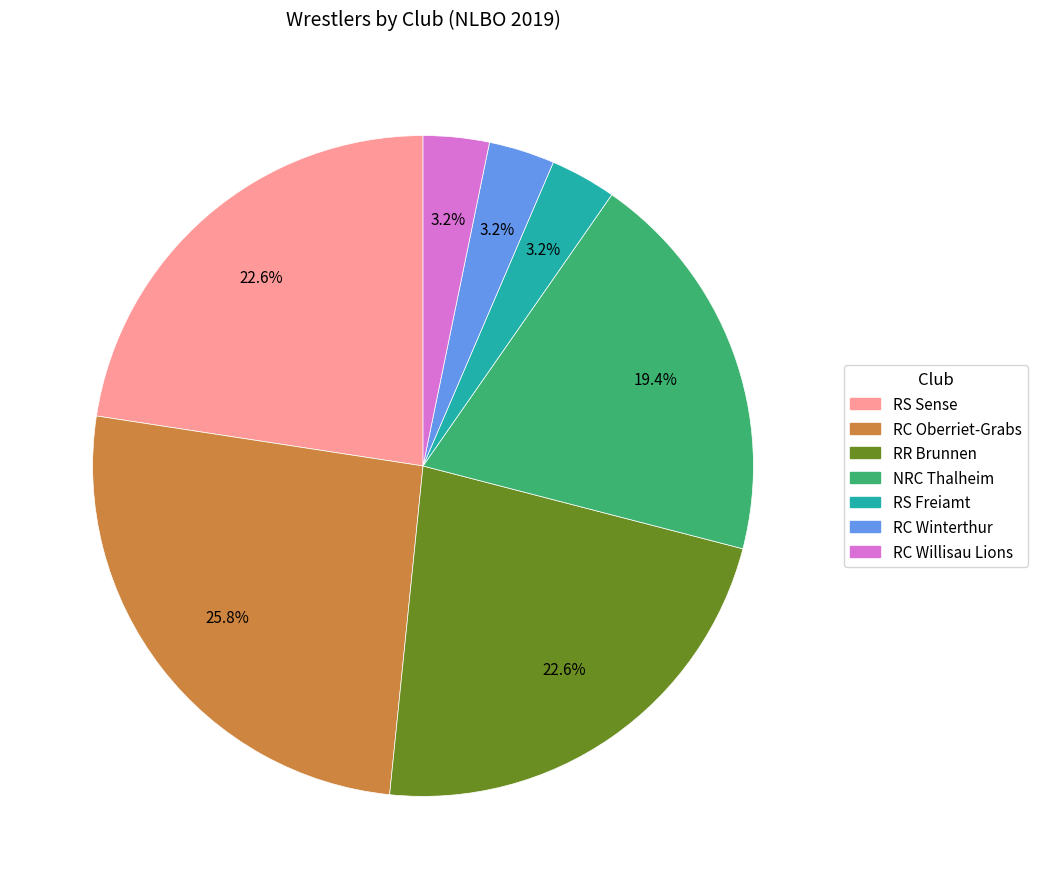

Which category has the biggest portion of the pie?

RC Oberriet-Grabs